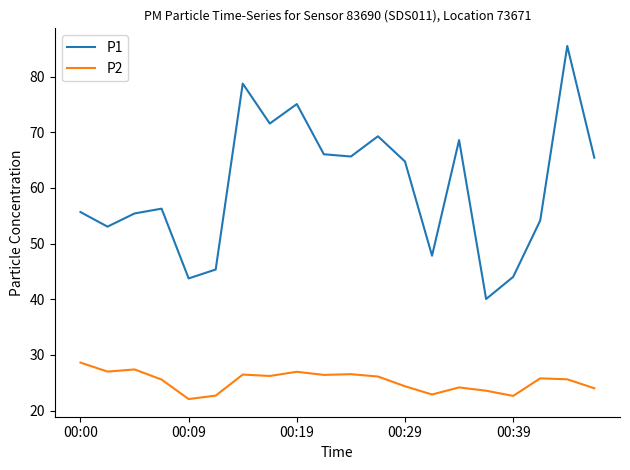

Which series has the largest total across all categories?

P1